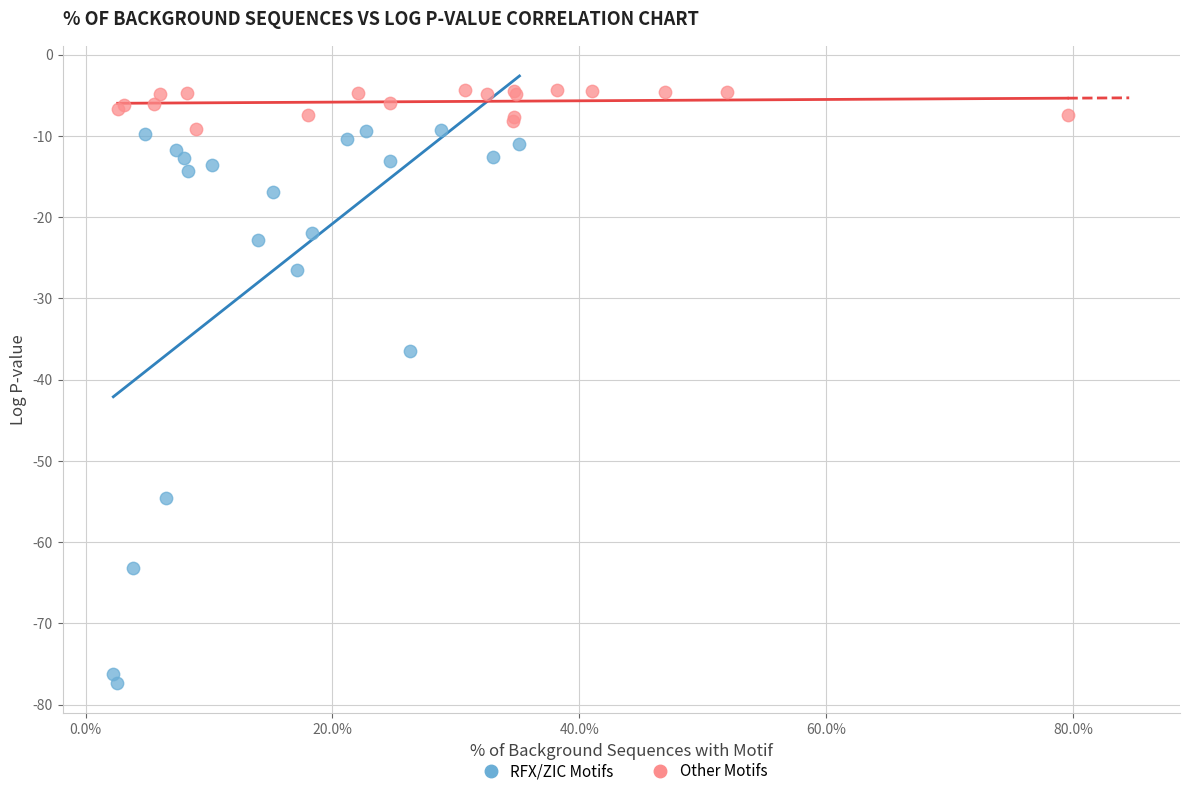

Which series reaches the maximum Y coordinate?

Other Motifs